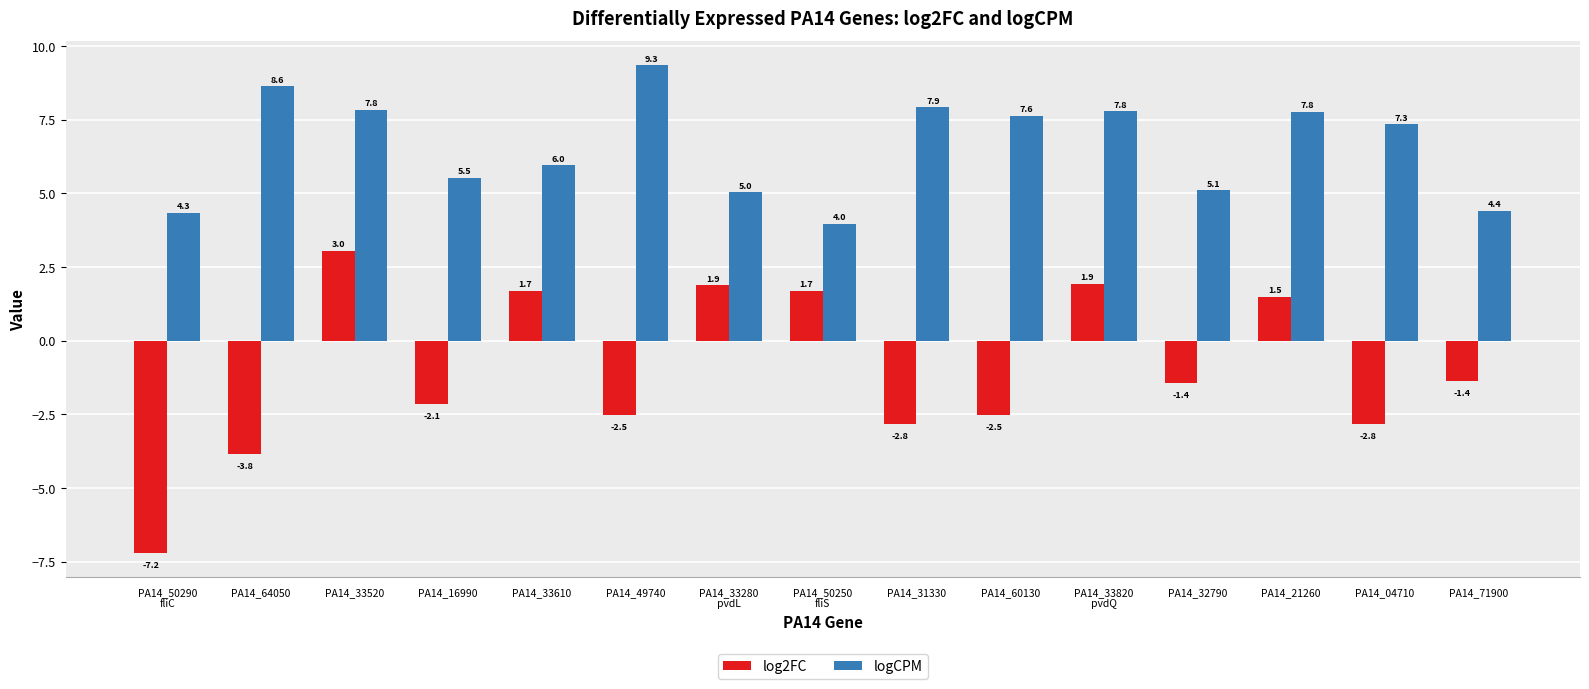

Are the bars horizontal?

No